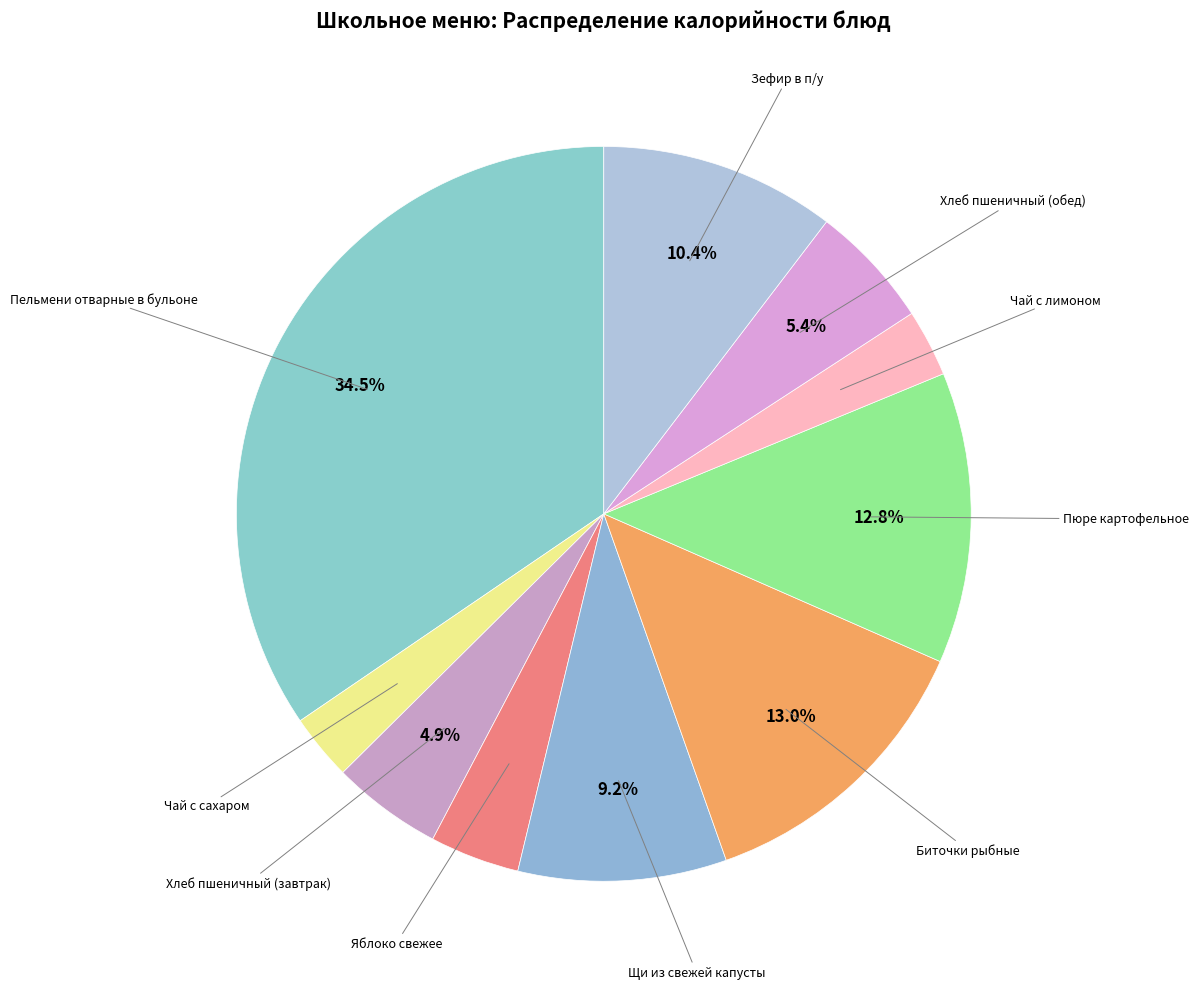

True or false: Чай с сахаром accounts for 3% of the total.

True